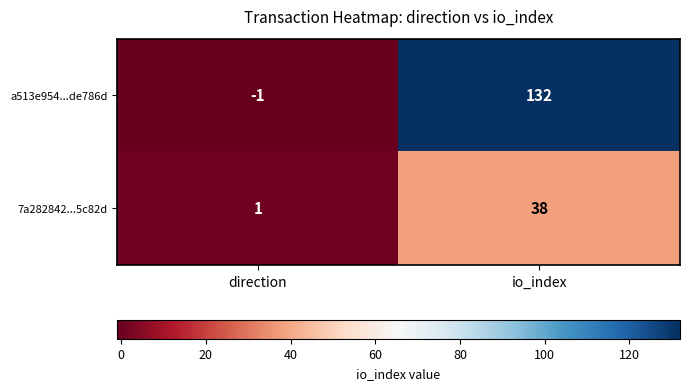

Is it true that a513e954...de786d equals 51 at io_index?

False